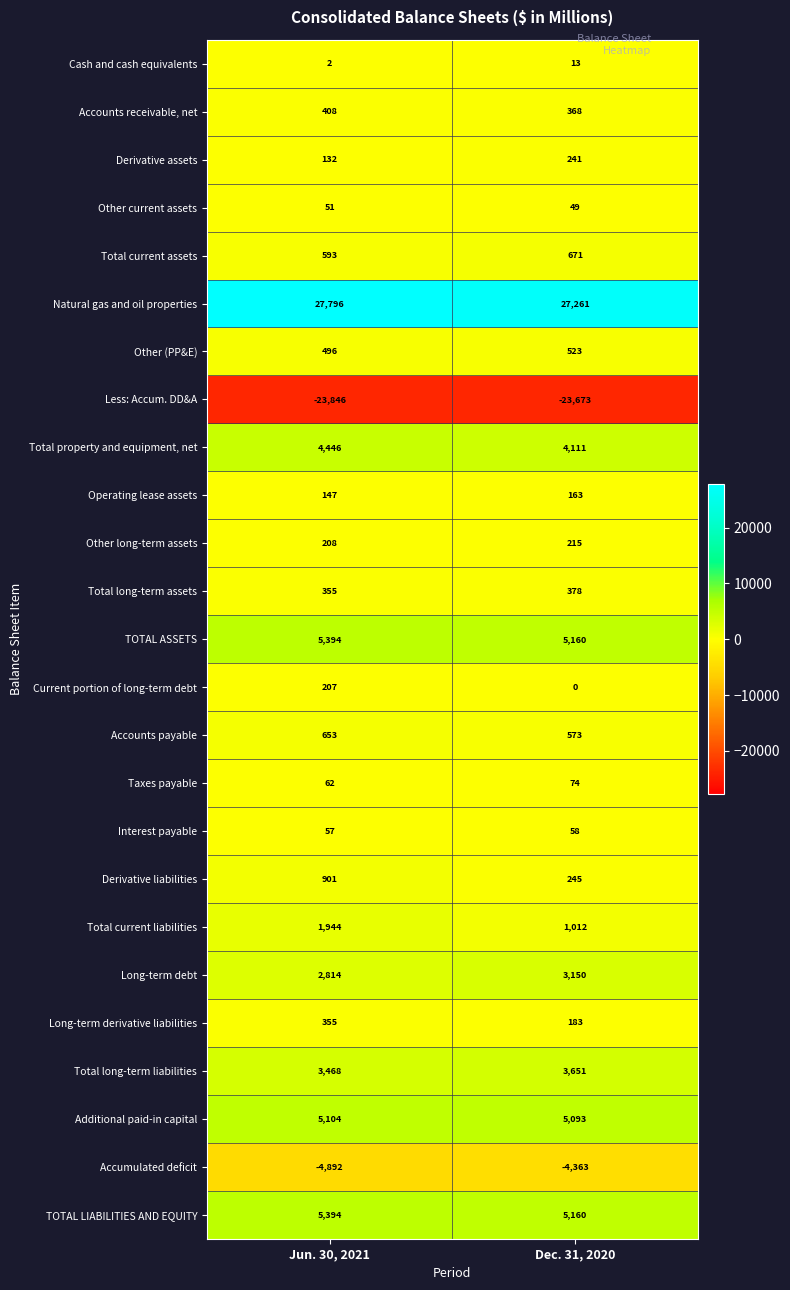

True or false: TOTAL LIABILITIES AND EQUITY has a value of 2356 at Jun. 30, 2021.

False